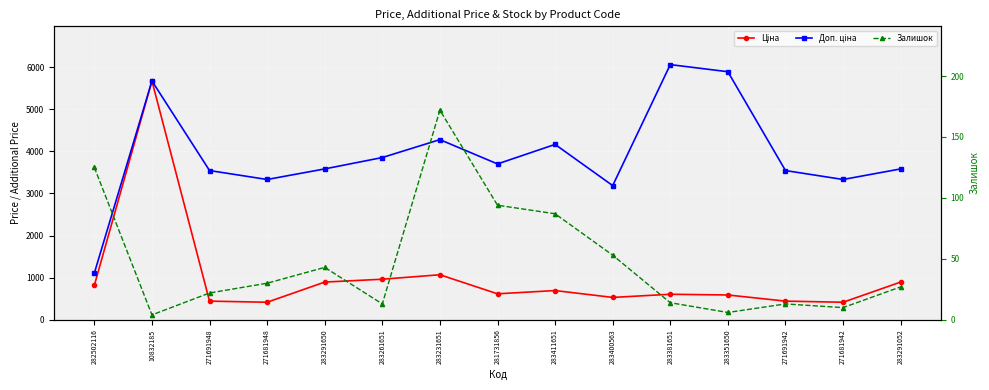

At which label does Ціна reach its peak?

10832185